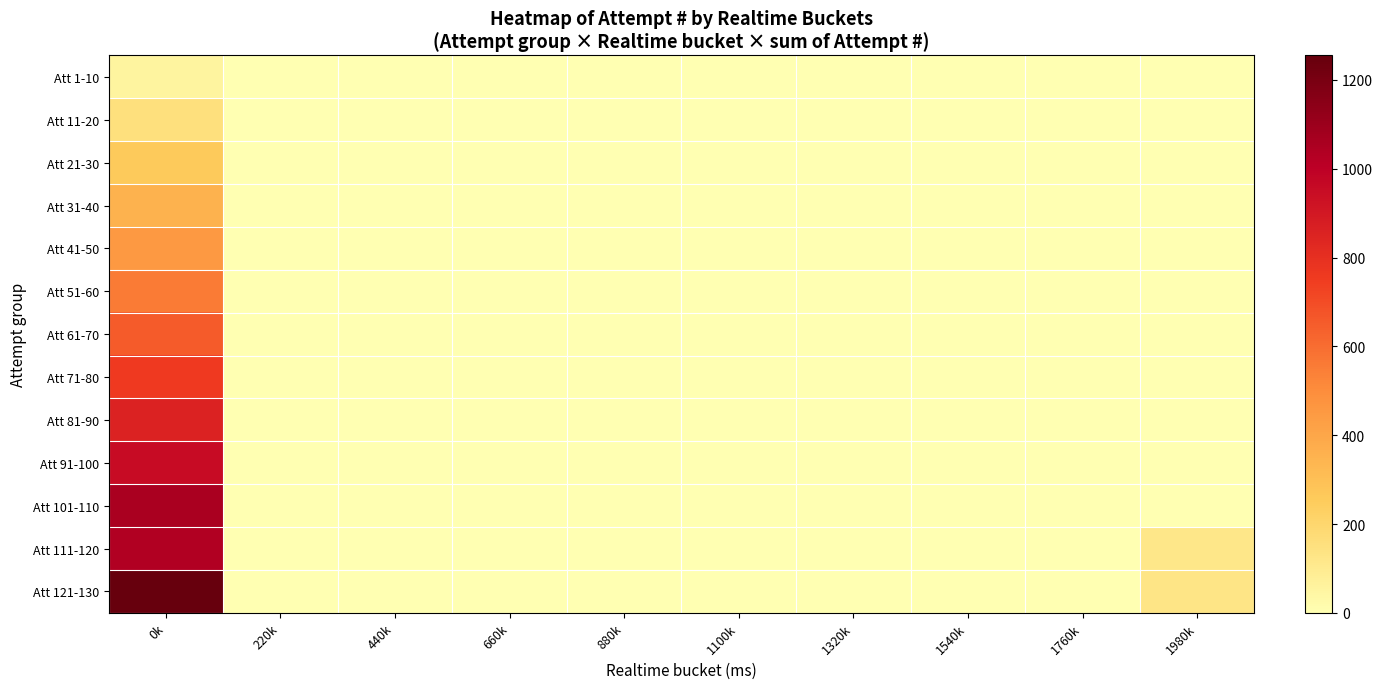

Rank the series at 1540k from lowest to highest value.

Att 1-10, Att 11-20, Att 21-30, Att 31-40, Att 41-50, Att 51-60, Att 61-70, Att 71-80, Att 81-90, Att 91-100, Att 101-110, Att 111-120, Att 121-130